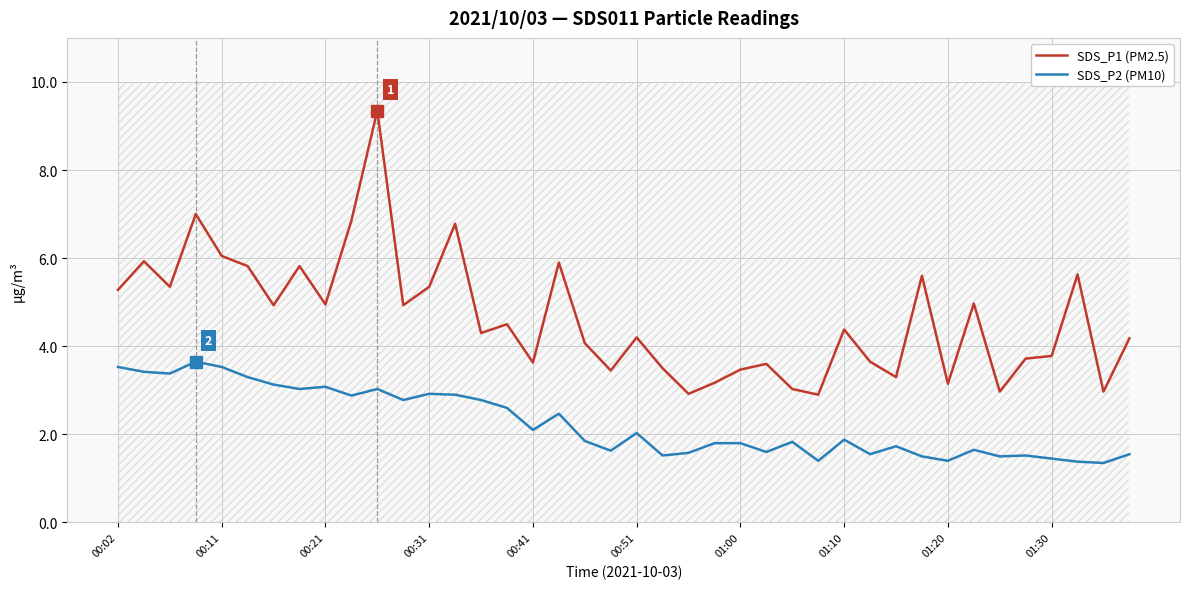

True or false: SDS_P2 (PM10) and SDS_P1 (PM2.5) intersect in this chart.

False